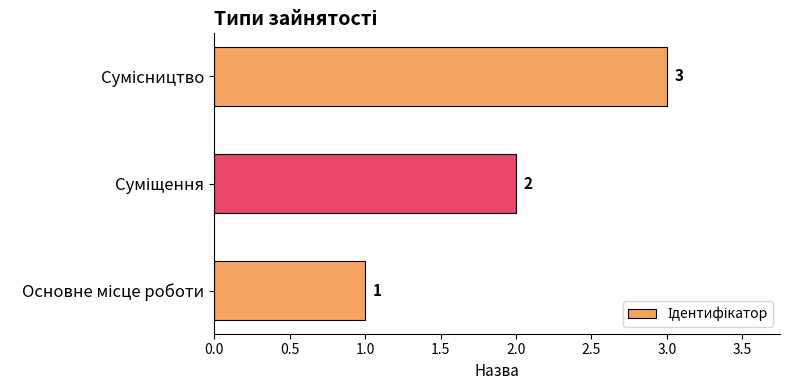

Count the number of categories in the chart.

3